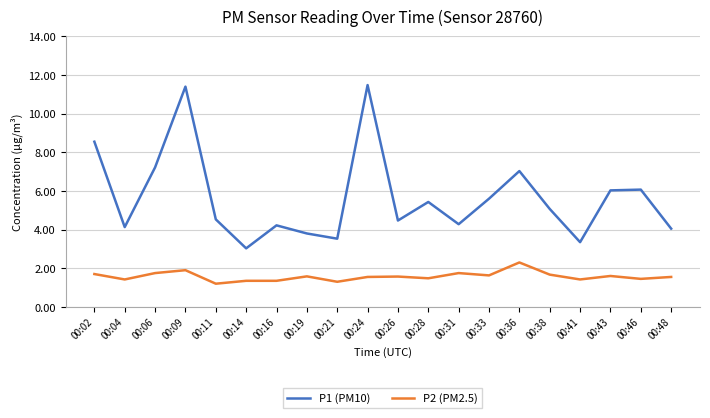

Which series has the largest total across all categories?

P1 (PM10)